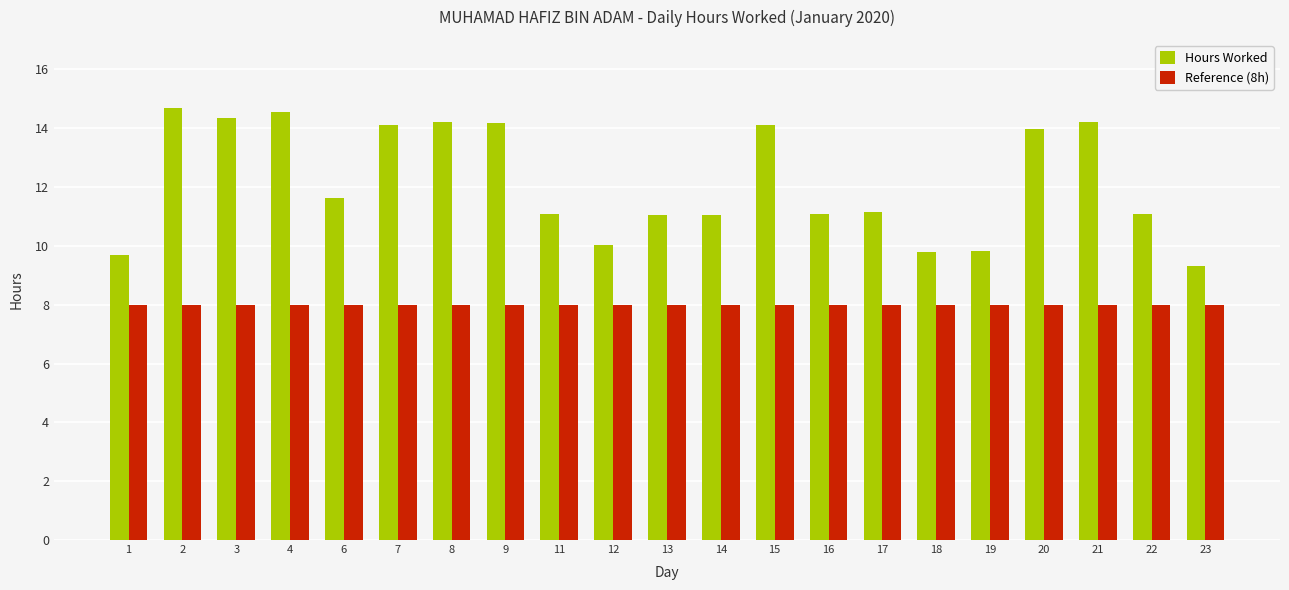

Is the value of Hours Worked at 18 greater than the value of Reference (8h) at 15?

Yes